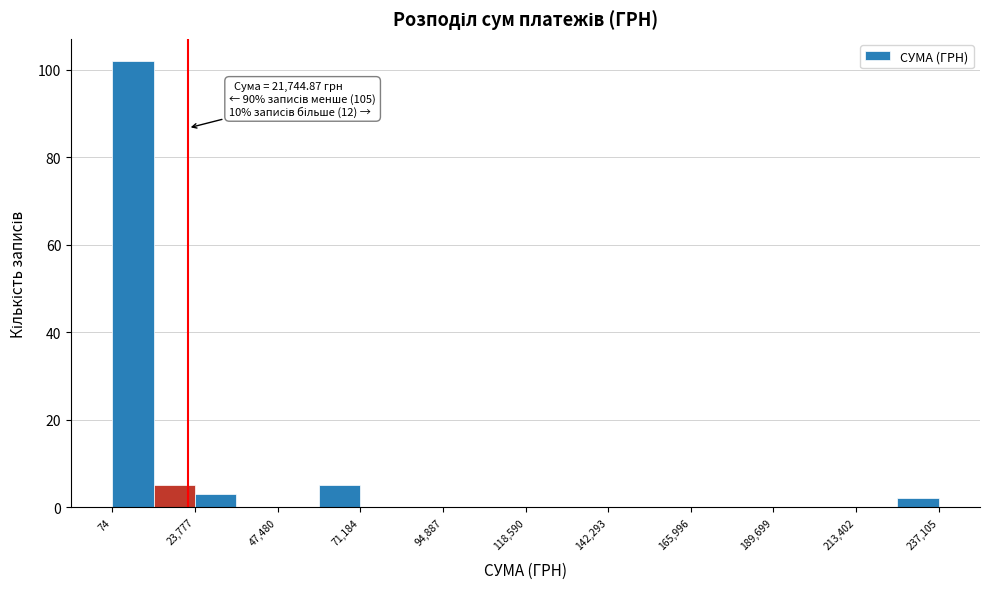

Around what value on the x-axis is the tallest bar? Give the approximate position of its centre, as read against the axis.

5000